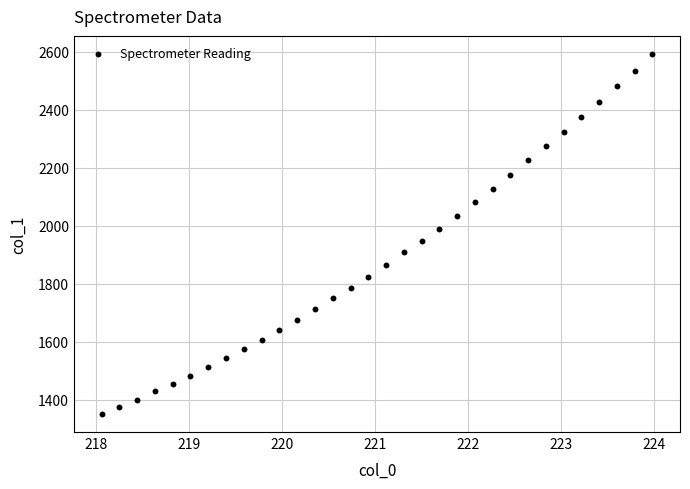

What is the range of X values (max minus min)?

5.9